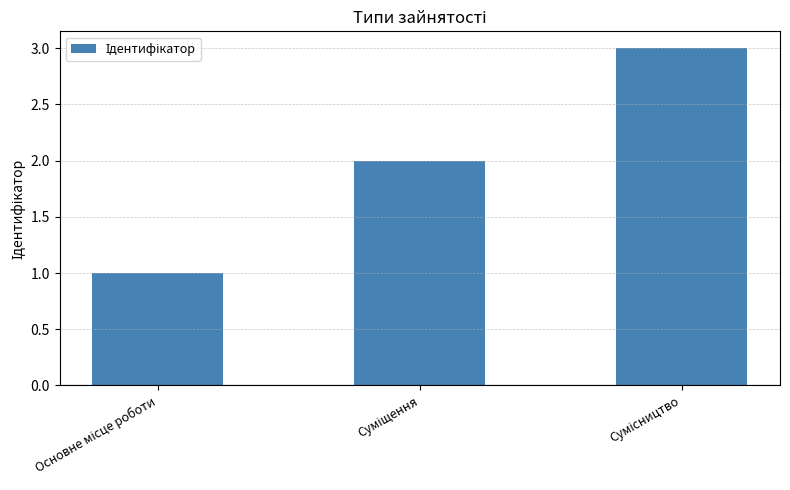

What is the difference between the maximum and minimum values?

2